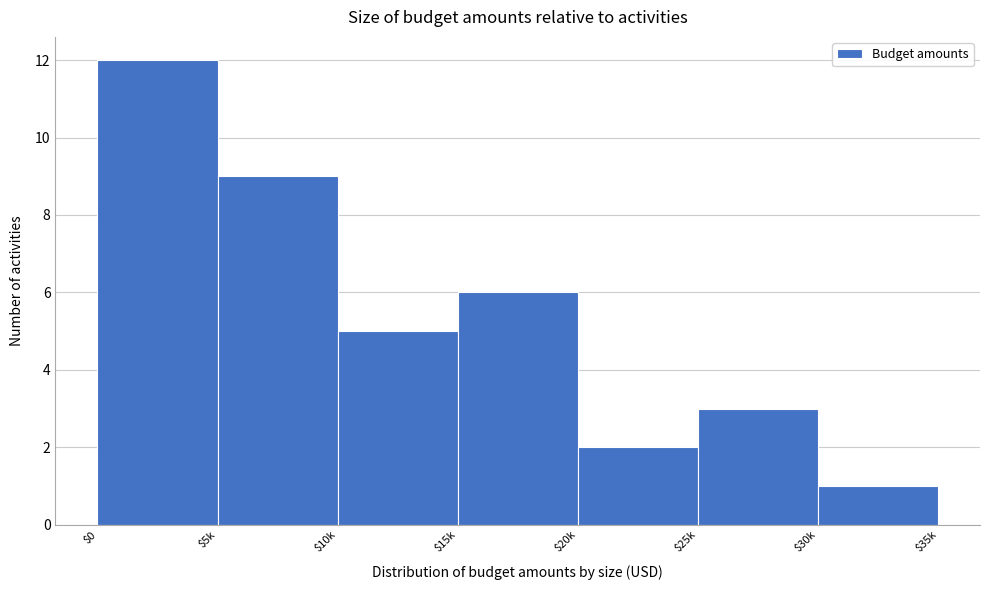

What is the value of the 4th bar from the left?

6